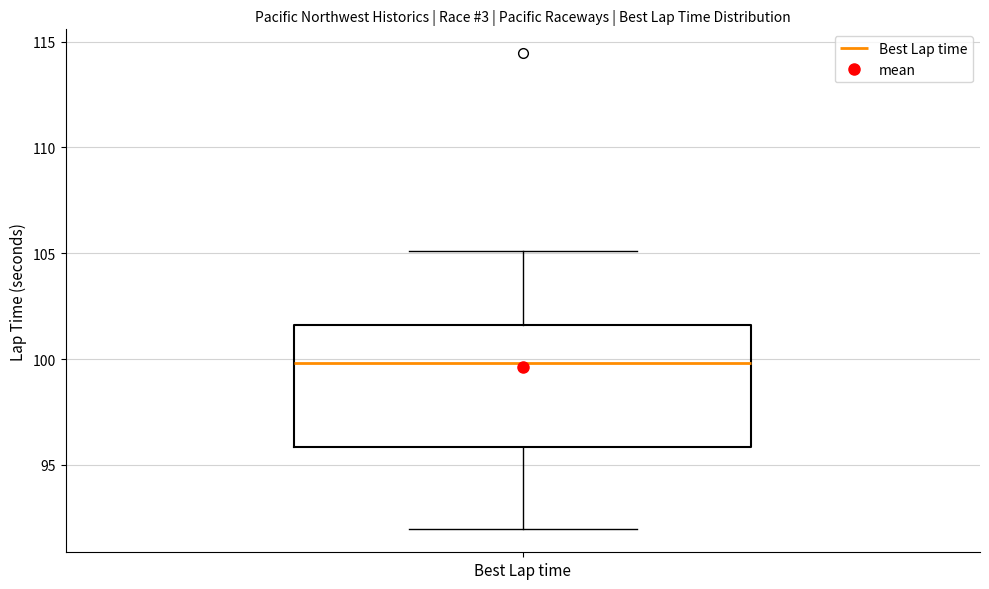

Read this box plot against the y-axis: the position of the median line, the range covered by the box, and the ends of both whiskers. The values are not printed on the chart, so give them approximately, as read against the axis.

median 100.0, box 96.0 to 101.5, whiskers 92.0 to 105.0